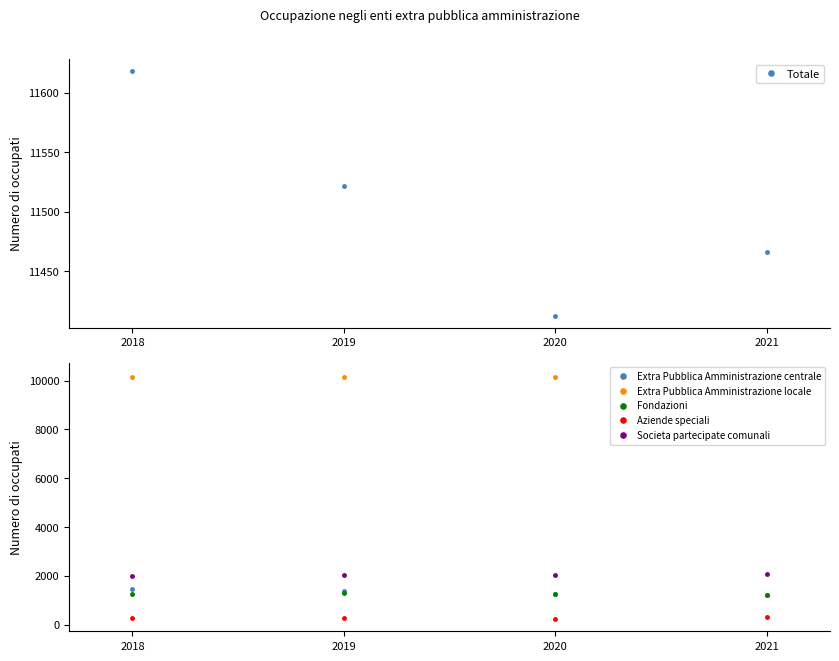

Is the value of Extra Pubblica Amministrazione centrale at 2019 greater than the value of Fondazioni at 2019?

Yes